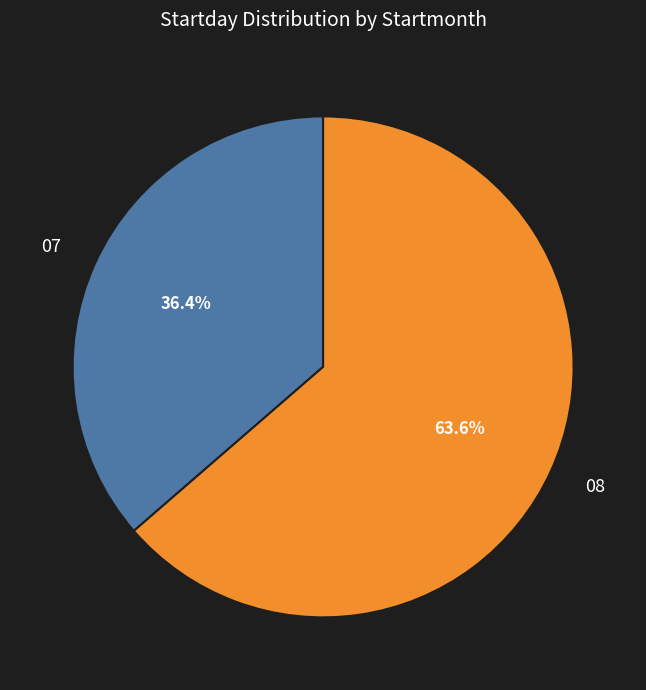

Which has a higher value, 07 or 08?

08